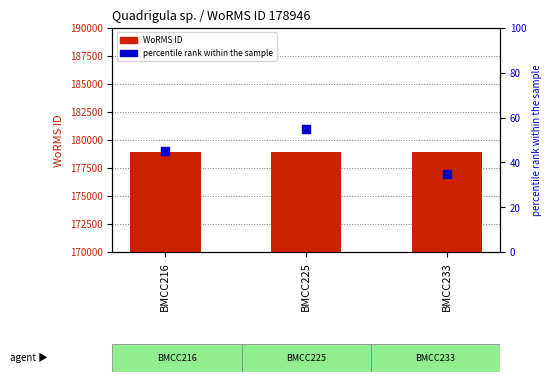

At how many categories does at least one series exceed 72486?

3